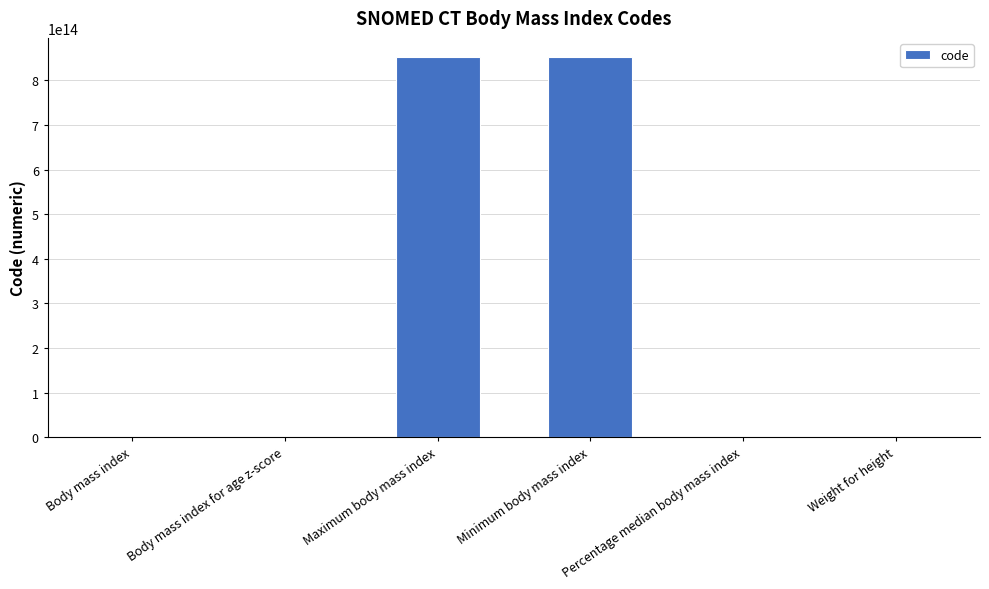

Between Weight for height and Maximum body mass index, which is larger?

Maximum body mass index